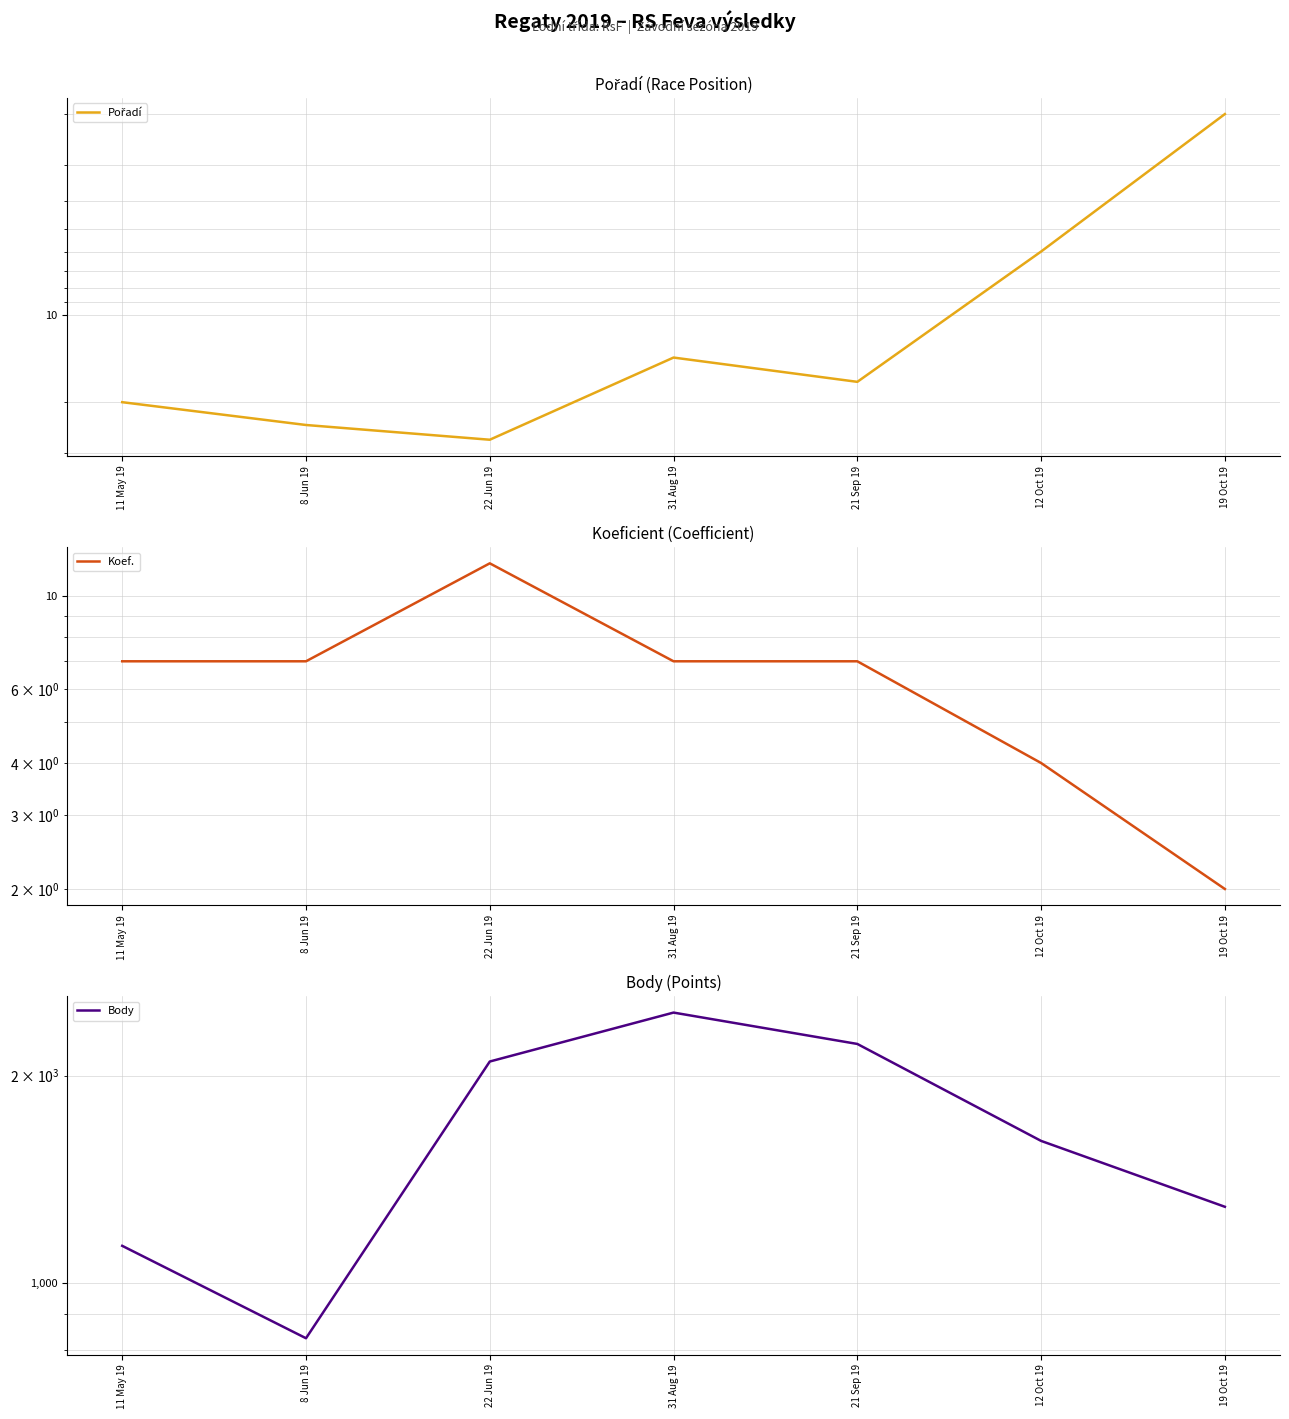

True or false: Koef. and Pořadí intersect in this chart.

False